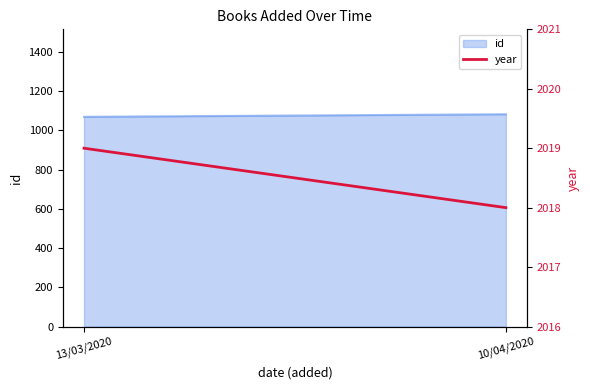

At which category does the chart reach its minimum across all series?

10/04/2020